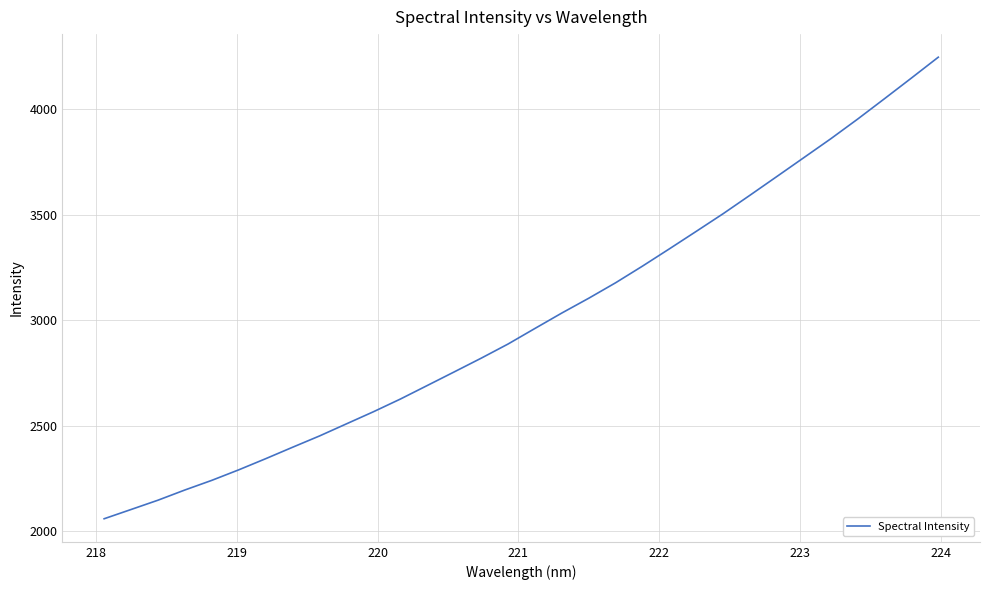

What is the difference between the maximum and minimum values?

2186.3